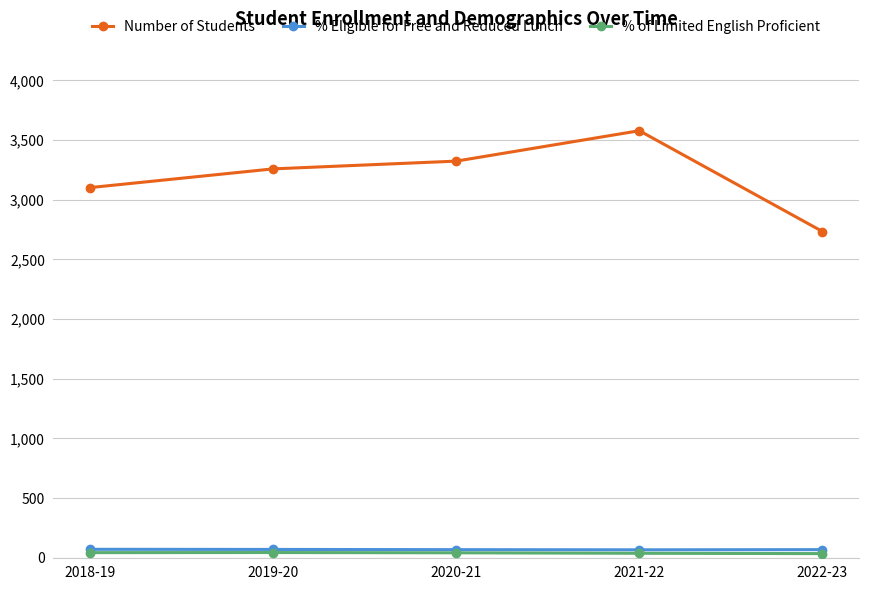

Count the number of data series in this chart.

3